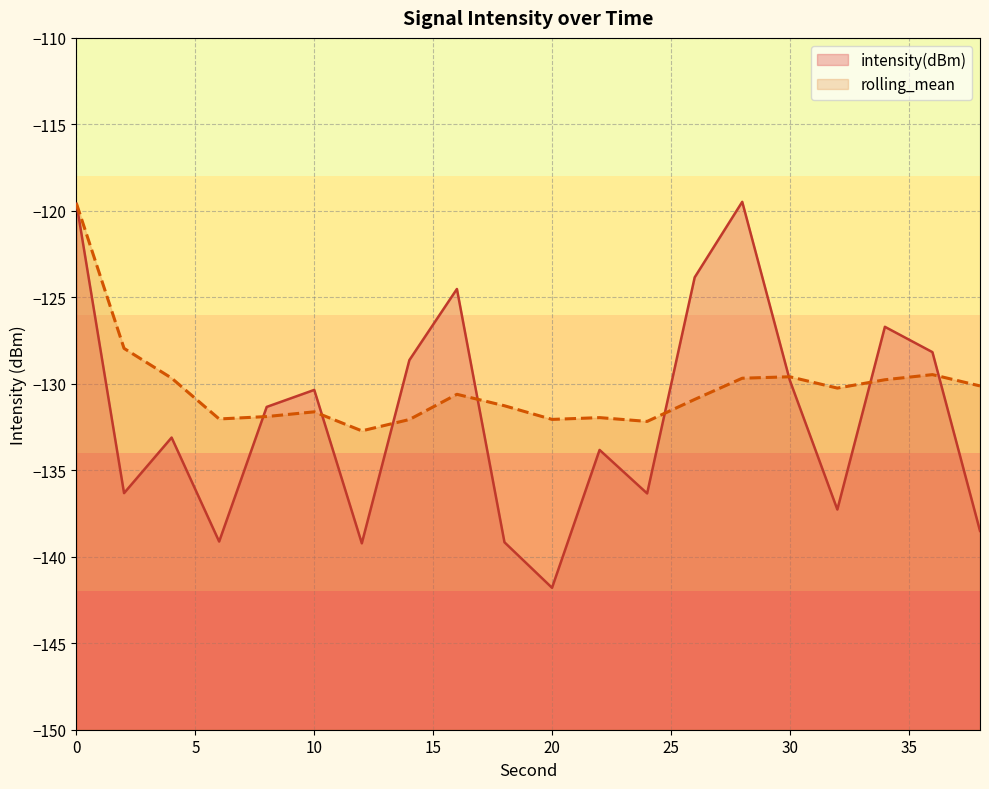

Which series has the largest range (max minus min)?

intensity(dBm)